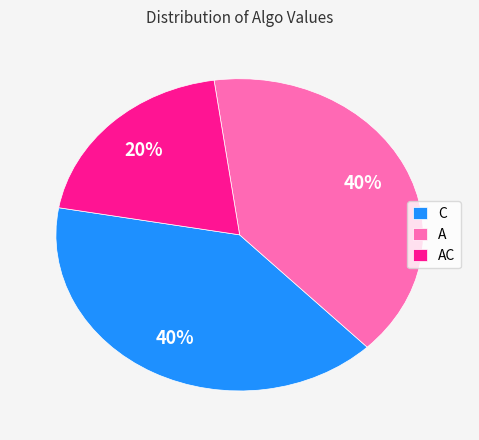

Which category has the smallest portion of the pie?

AC